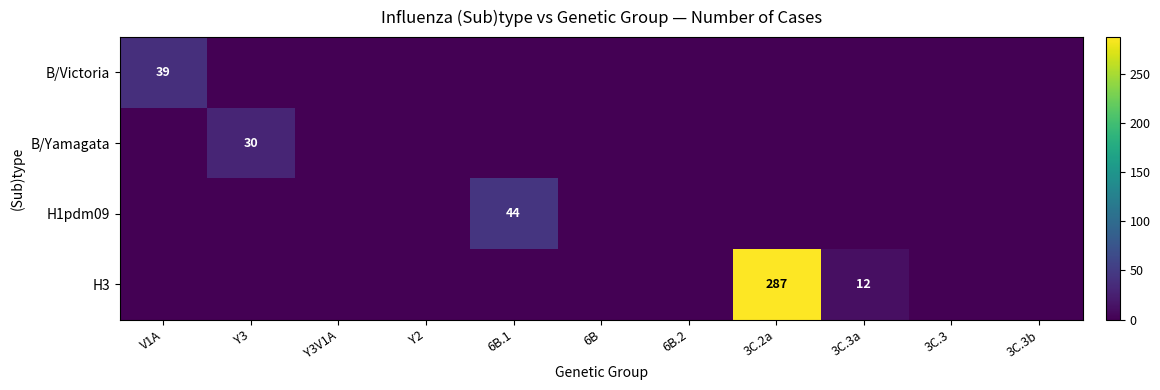

At how many categories does at least one series exceed 81?

1